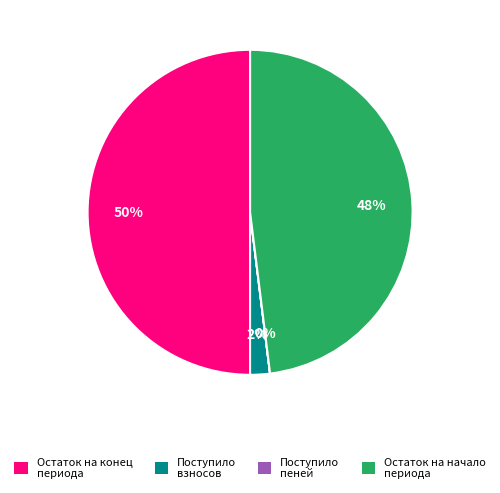

Which slice is the largest?

Остаток на конец периода